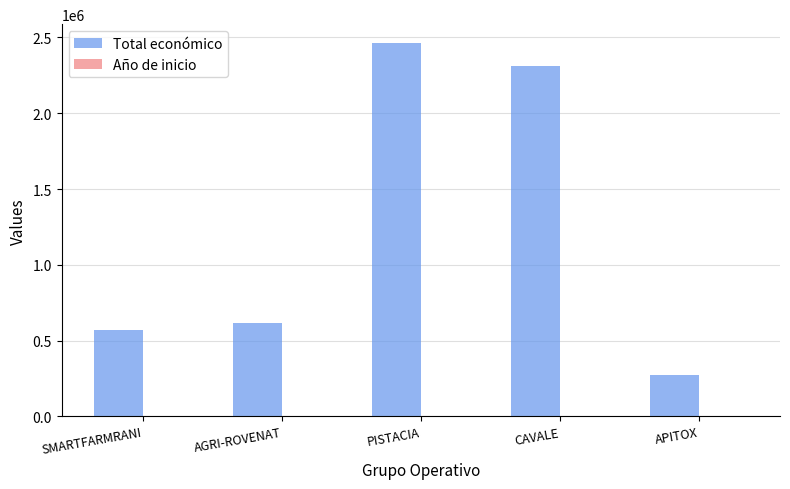

Are the bars grouped side by side (vs. stacked)?

Yes